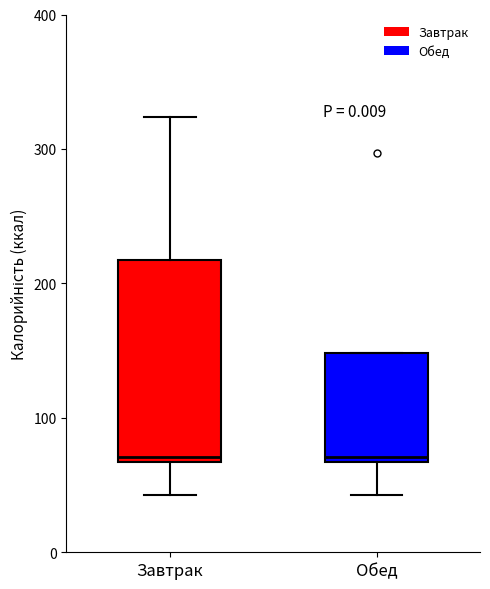

Reading left to right, transcribe this box plot: for each box, give where its median line is, the range the box spans, and where its two whiskers end, as read against the y-axis. The values are not printed on the chart, so give them approximately, as read against the axis.

Завтрак: median 70 (just above the box's lower edge), box 70 to 220, whiskers 40 to 320
Обед: median 70 (just above the box's lower edge), box 70 to 150, whiskers 40 to 150